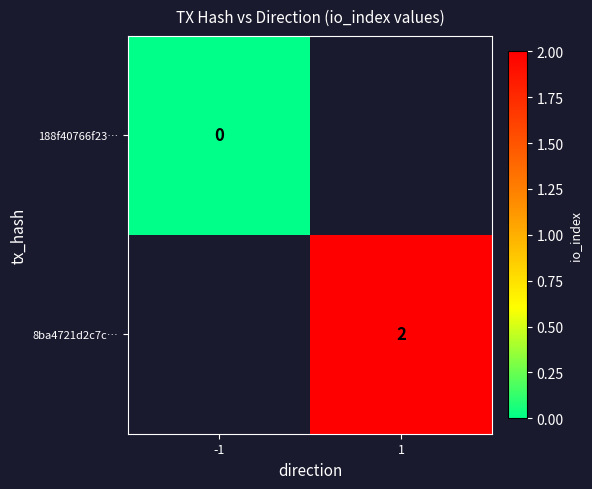

The 8ba4721d2c7c… series shows 2 at 1. True or false?

True